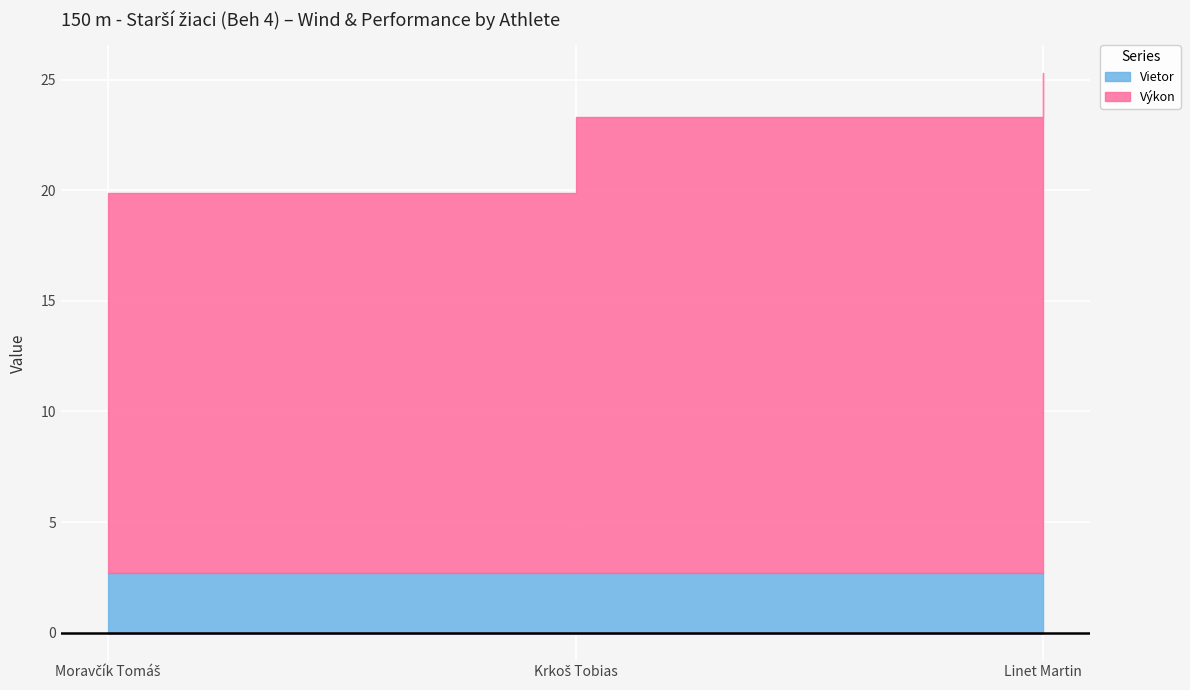

Between Moravčík Tomáš and Linet Martin, which series saw the biggest shift?

Výkon